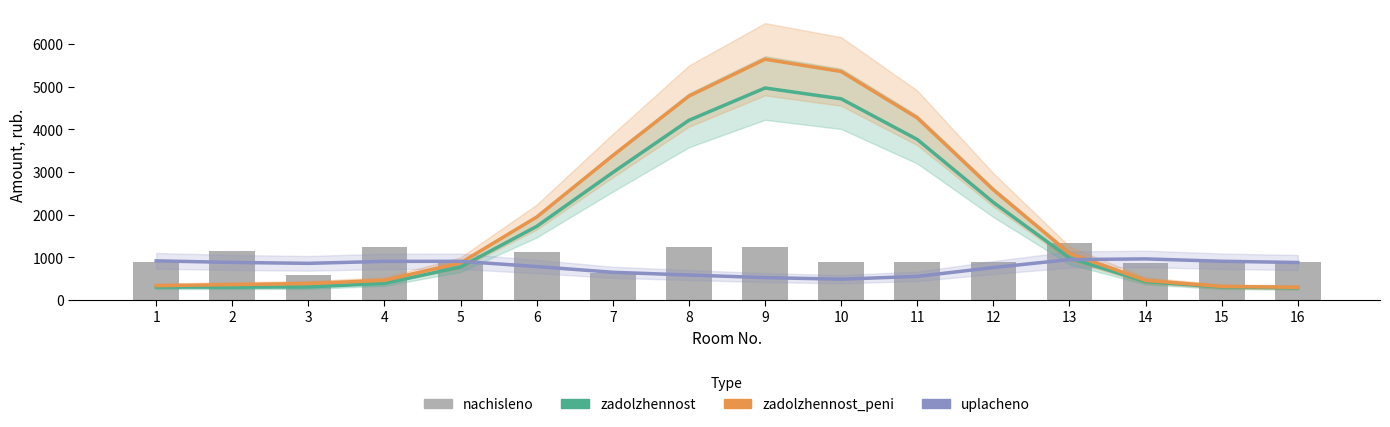

The value of zadolzhennost_peni at 5 is 870.8. True or false?

True